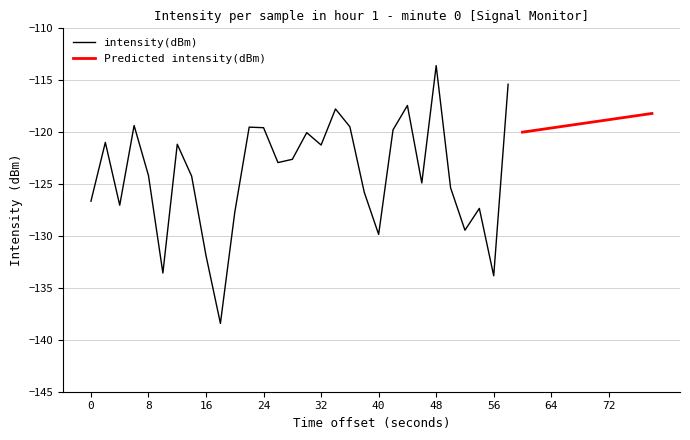

Does the chart have visible grid lines?

Yes